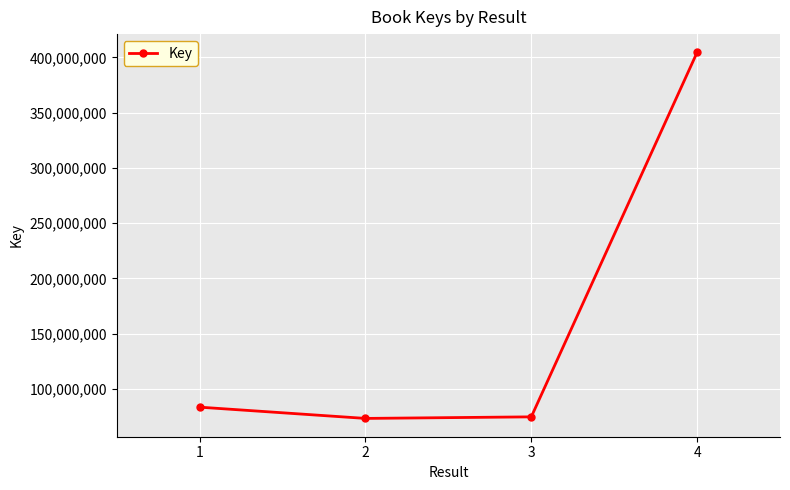

Is this an area chart (filled region under the line)?

No